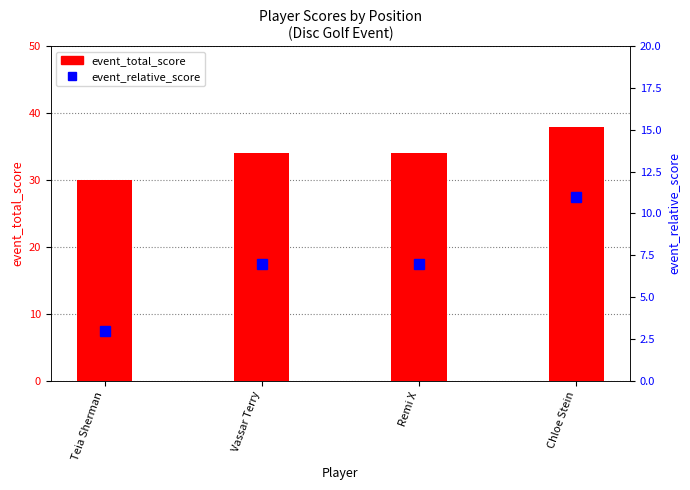

List the series in order of their peak value, highest first.

event_total_score, event_relative_score